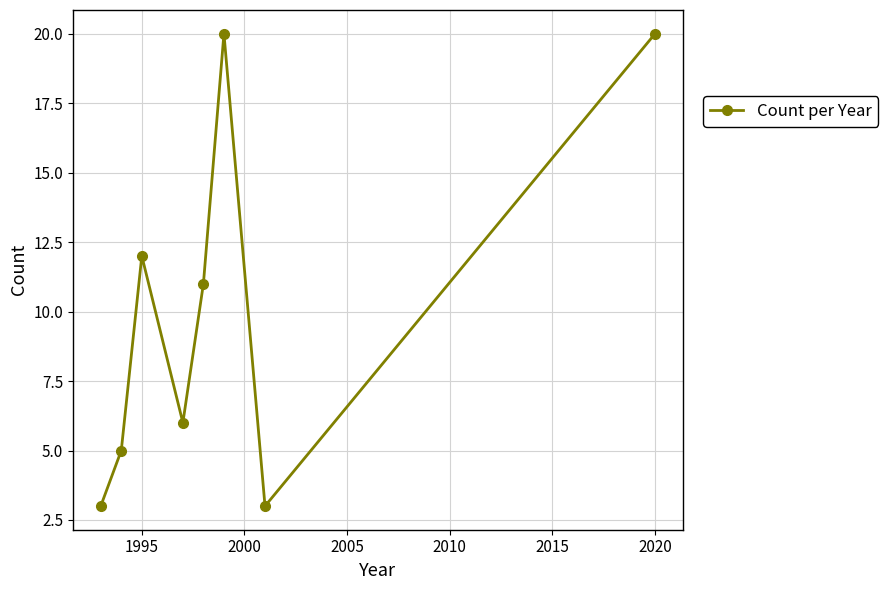

What is the smallest value displayed?

3